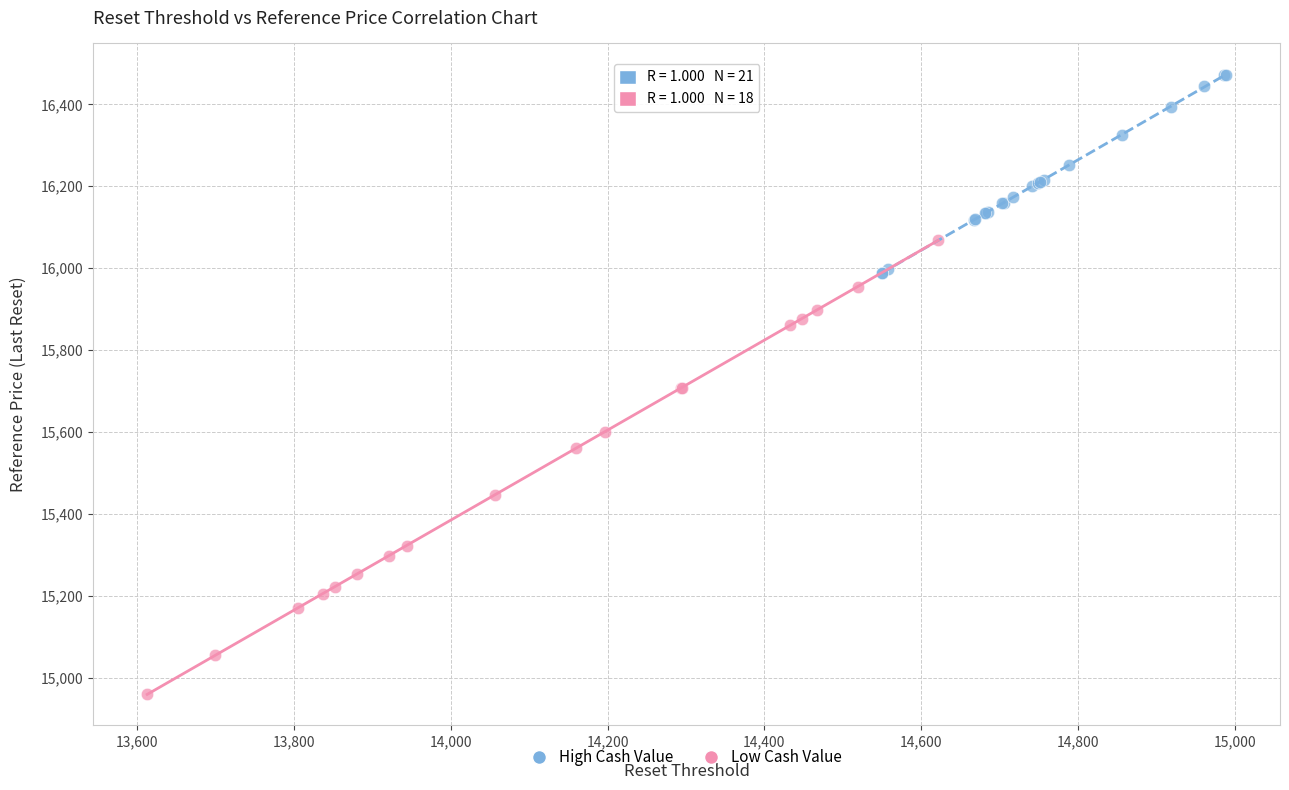

Which series reaches the maximum Y coordinate?

High Cash Value